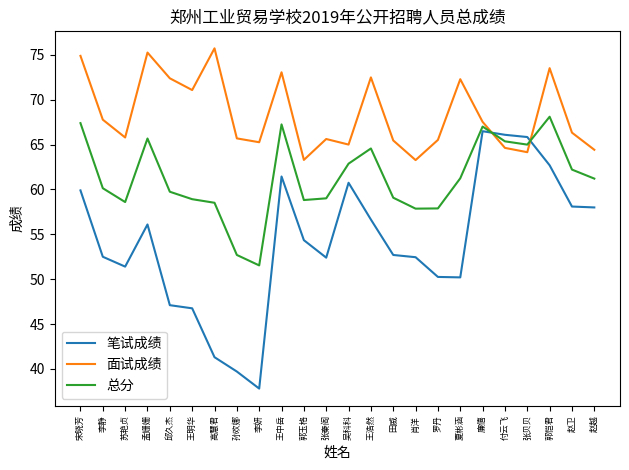

Which series has the largest range (max minus min)?

笔试成绩